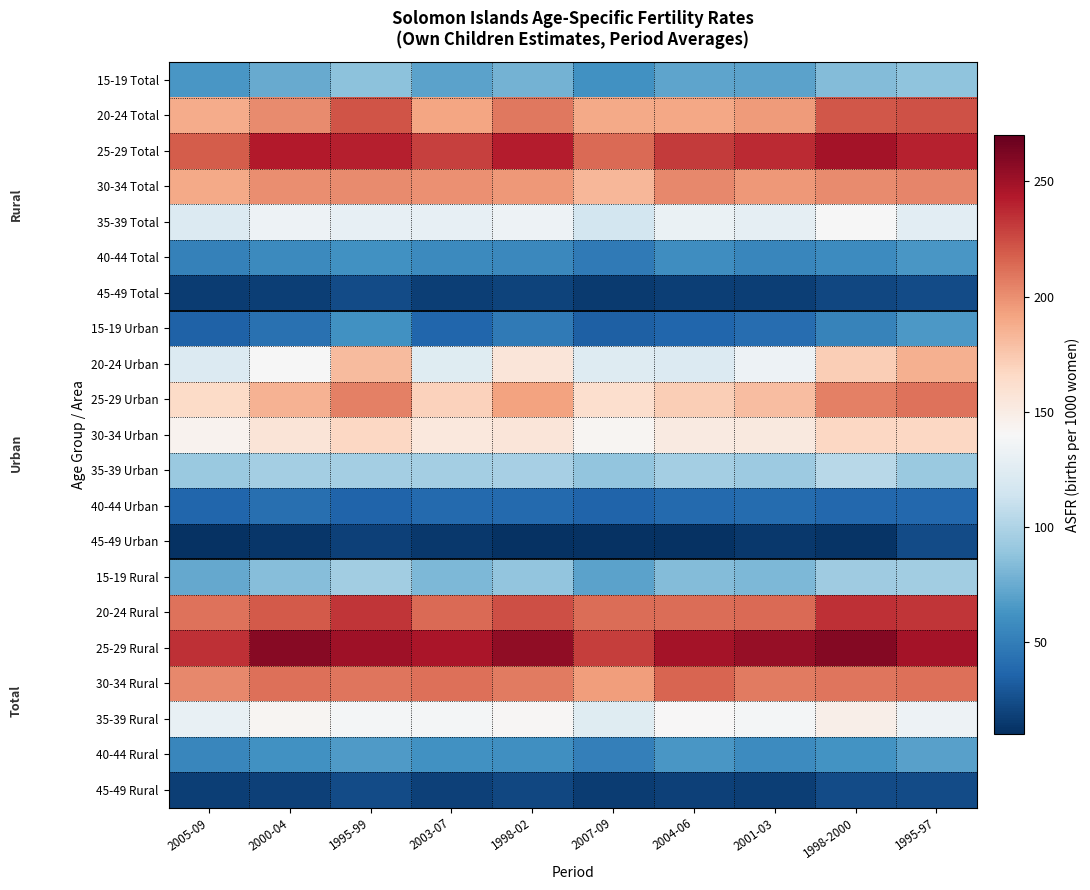

Reading left to right, extract all data points from this chart.

15-19 Total: 2005-09=64.3	2000-04=74.1	1995-99=87.0	2003-07=70.2	1998-02=78.4	2007-09=61.6	2004-06=71.4	2001-03=70.9	1998-2000=84.1	1995-97=87.9
20-24 Total: 2005-09=187.9	2000-04=201.2	1995-99=221.8	2003-07=191.4	1998-02=208.7	2007-09=189.6	2004-06=190.3	2001-03=195.5	1998-2000=220.5	1995-97=222.6
25-29 Total: 2005-09=218.4	2000-04=242.6	1995-99=240.8	2003-07=228.8	1998-02=242.0	2007-09=214.0	2004-06=230.6	2001-03=237.2	1998-2000=248.1	1995-97=240.5
30-34 Total: 2005-09=189.4	2000-04=200.4	1995-99=201.4	2003-07=199.4	1998-02=196.6	2007-09=183.2	2004-06=202.2	2001-03=196.3	1998-2000=201.1	1995-97=203.0
35-39 Total: 2005-09=122.1	2000-04=132.9	1995-99=129.8	2003-07=129.4	1998-02=133.1	2007-09=116.6	2004-06=131.5	2001-03=128.2	1998-2000=139.7	1995-97=126.2
40-44 Total: 2005-09=51.8	2000-04=57.5	1995-99=61.7	2003-07=57.2	1998-02=56.3	2007-09=47.9	2004-06=59.5	2001-03=55.1	1998-2000=58.4	1995-97=64.7
45-49 Total: 2005-09=16.5	2000-04=17.9	1995-99=23.3	2003-07=17.9	1998-02=19.9	2007-09=15.9	2004-06=17.6	2001-03=17.3	1998-2000=22.0	1995-97=23.6
15-19 Urban: 2005-09=34.4	2000-04=42.9	1995-99=61.0	2003-07=37.4	1998-02=47.8	2007-09=34.1	2004-06=37.3	2001-03=41.1	1998-2000=53.0	1995-97=65.7
20-24 Urban: 2005-09=122.1	2000-04=139.0	1995-99=180.9	2003-07=123.8	1998-02=156.2	2007-09=123.4	2004-06=122.7	2001-03=133.9	1998-2000=172.0	1995-97=186.0
25-29 Urban: 2005-09=165.3	2000-04=185.1	1995-99=206.0	2003-07=169.6	1998-02=192.1	2007-09=162.3	2004-06=171.5	2001-03=179.7	1998-2000=205.5	1995-97=210.7
30-34 Urban: 2005-09=144.9	2000-04=156.3	1995-99=166.8	2003-07=153.4	1998-02=155.8	2007-09=142.5	2004-06=152.0	2001-03=152.2	1998-2000=166.8	1995-97=167.3
35-39 Urban: 2005-09=92.0	2000-04=95.6	1995-99=95.6	2003-07=96.1	1998-02=96.9	2007-09=88.7	2004-06=95.7	2001-03=92.9	1998-2000=104.0	1995-97=91.6
40-44 Urban: 2005-09=36.6	2000-04=41.5	1995-99=35.8	2003-07=39.0	1998-02=39.1	2007-09=36.3	2004-06=38.8	2001-03=40.4	1998-2000=37.5	1995-97=37.7
45-49 Urban: 2005-09=11.7	2000-04=13.3	1995-99=18.9	2003-07=14.1	1998-02=11.7	2007-09=11.3	2004-06=11.9	2001-03=14.8	1998-2000=12.5	1995-97=23.7
15-19 Rural: 2005-09=73.9	2000-04=85.0	1995-99=94.9	2003-07=81.4	1998-02=88.7	2007-09=70.0	2004-06=83.2	2001-03=81.3	1998-2000=94.2	1995-97=94.5
20-24 Rural: 2005-09=210.8	2000-04=220.1	1995-99=233.3	2003-07=214.0	1998-02=224.0	2007-09=212.8	2004-06=213.0	2001-03=214.1	1998-2000=234.5	1995-97=232.9
25-29 Rural: 2005-09=234.7	2000-04=258.7	1995-99=250.0	2003-07=246.2	1998-02=255.6	2007-09=230.3	2004-06=247.8	2001-03=253.4	1998-2000=259.5	1995-97=248.3
30-34 Rural: 2005-09=202.0	2000-04=212.0	1995-99=209.9	2003-07=212.0	1998-02=207.1	2007-09=194.8	2004-06=215.9	2001-03=208.0	1998-2000=209.8	1995-97=211.6
35-39 Rural: 2005-09=130.0	2000-04=142.1	1995-99=137.1	2003-07=137.9	1998-02=141.7	2007-09=124.0	2004-06=140.6	2001-03=137.0	1998-2000=147.9	1995-97=133.2
40-44 Rural: 2005-09=55.5	2000-04=61.0	1995-99=66.5	2003-07=61.4	1998-02=59.9	2007-09=50.7	2004-06=64.4	2001-03=58.3	1998-2000=62.7	1995-97=69.5
45-49 Rural: 2005-09=17.5	2000-04=18.8	1995-99=24.0	2003-07=18.7	1998-02=21.4	2007-09=16.9	2004-06=18.7	2001-03=17.9	1998-2000=23.5	1995-97=23.6